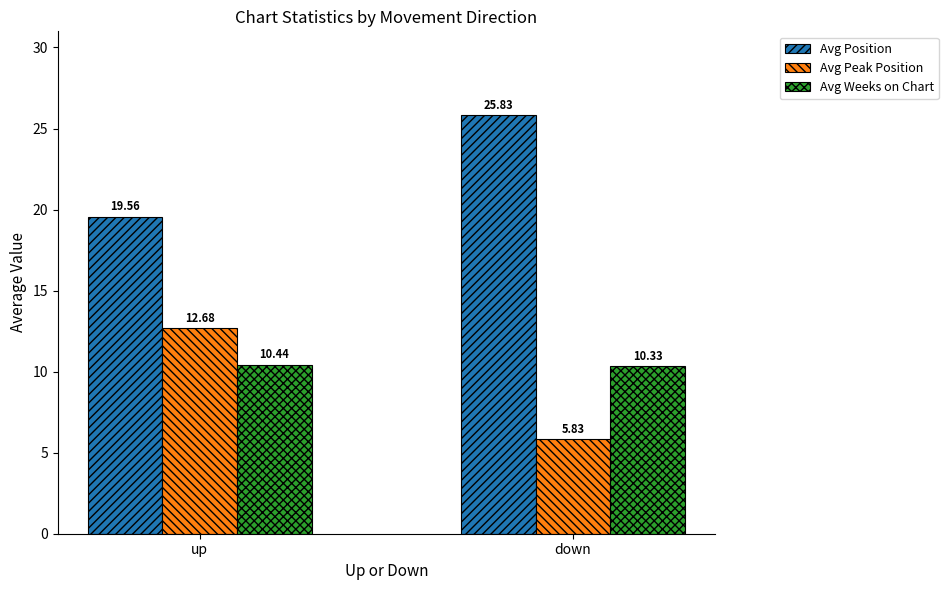

What is the total value across all series at up?

42.7